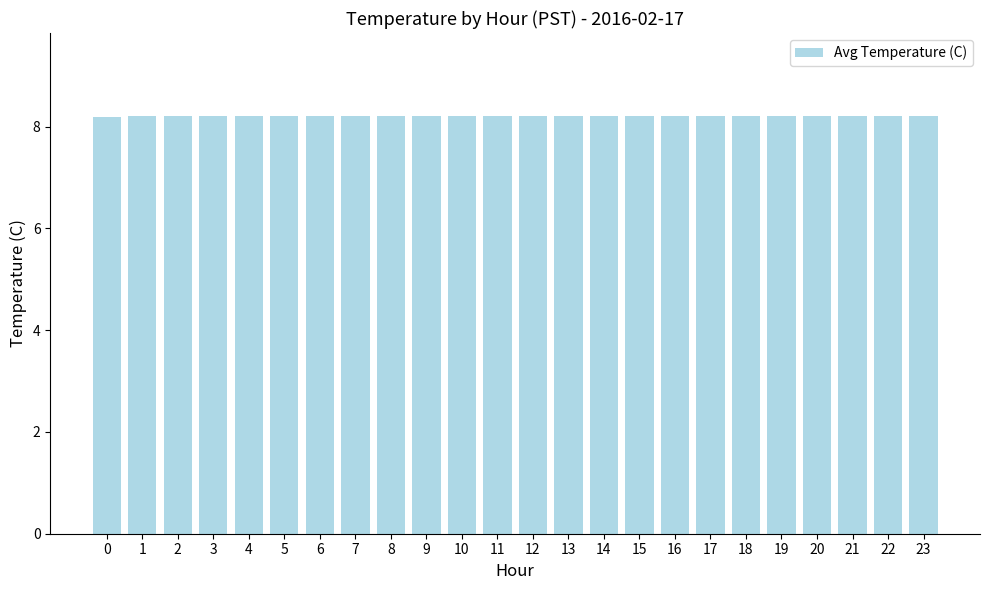

What is the smallest value displayed?

8.2